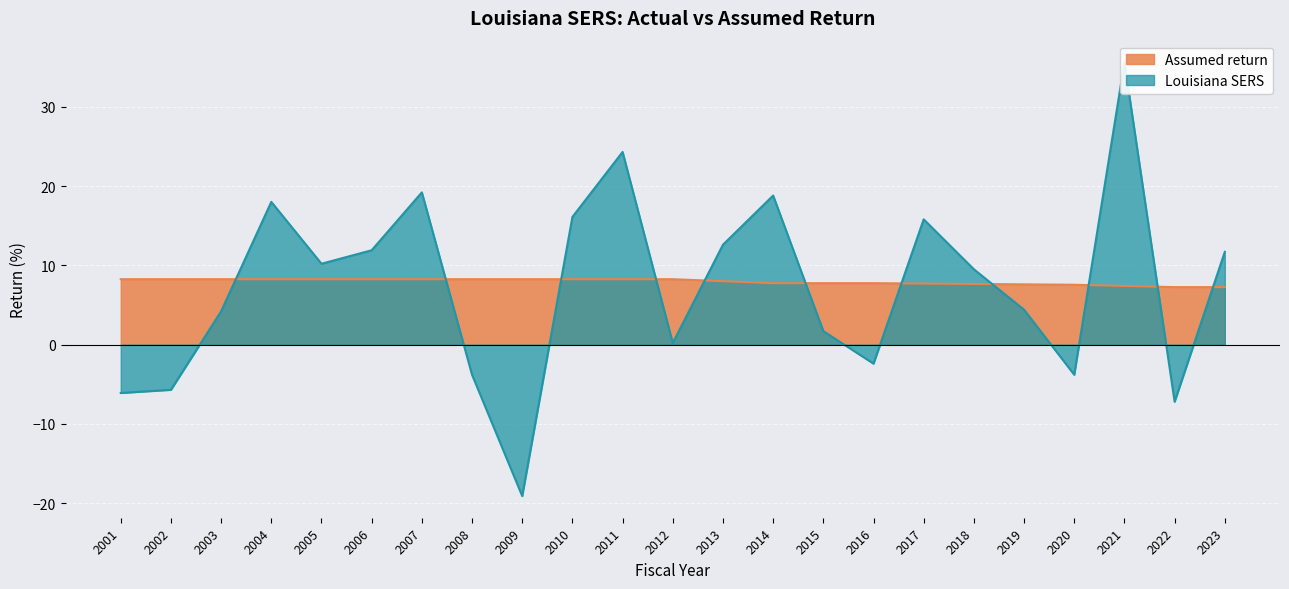

What is the minimum value for Assumed return?

7.2